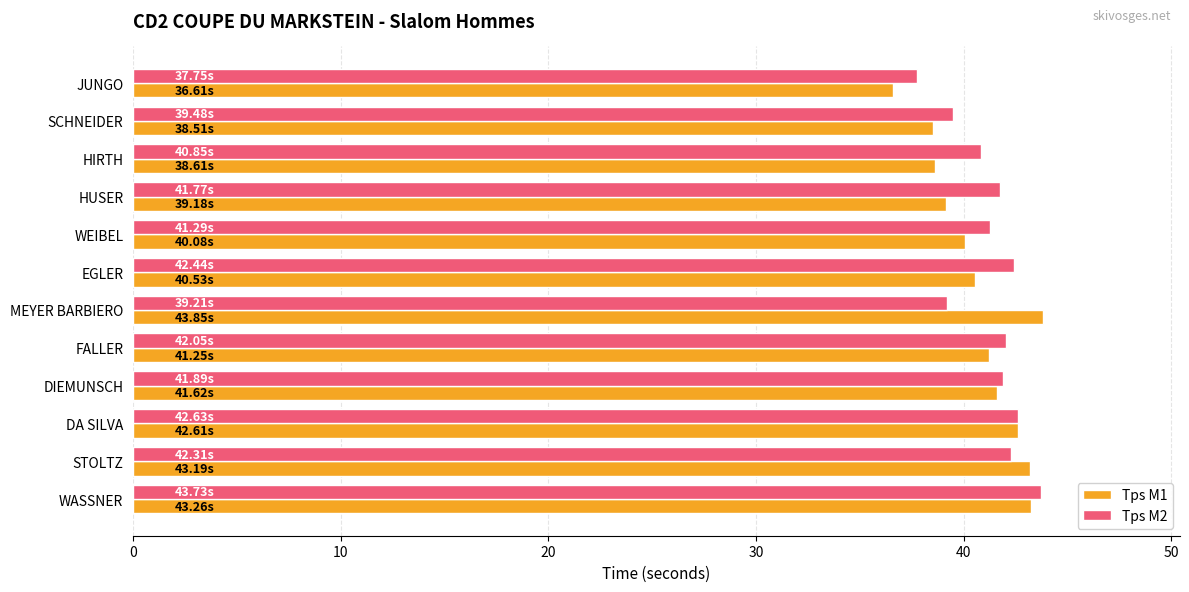

What is the total value across all series at MEYER BARBIERO?

83.1